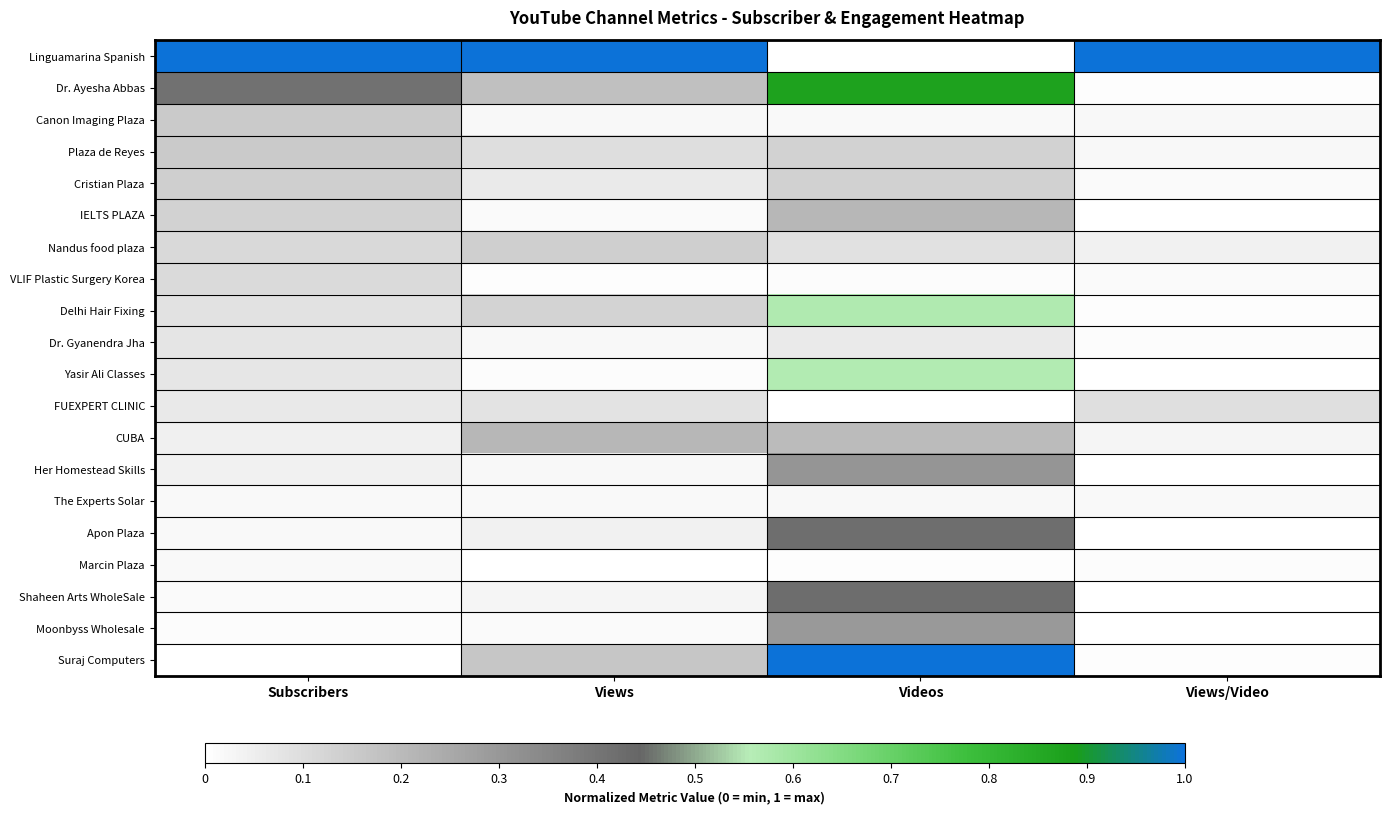

Reading left to right, list all the values displayed in this chart.

Linguamarina Spanish: Subscribers=1.0	Views=1.0	Videos=0.0	Views/Video=1.0
Dr. Ayesha Abbas: Subscribers=0.4	Views=0.2	Videos=0.9	Views/Video=0.0
Canon Imaging Plaza: Subscribers=0.2	Views=0.0	Videos=0.0	Views/Video=0.0
Plaza de Reyes: Subscribers=0.2	Views=0.1	Videos=0.1	Views/Video=0.0
Cristian Plaza: Subscribers=0.1	Views=0.1	Videos=0.1	Views/Video=0.0
IELTS PLAZA: Subscribers=0.1	Views=0.0	Videos=0.2	Views/Video=0.0
Nandus food plaza: Subscribers=0.1	Views=0.1	Videos=0.1	Views/Video=0.0
VLIF Plastic Surgery Korea: Subscribers=0.1	Views=0.0	Videos=0.0	Views/Video=0.0
Delhi Hair Fixing: Subscribers=0.1	Views=0.1	Videos=0.6	Views/Video=0.0
Dr. Gyanendra Jha: Subscribers=0.1	Views=0.0	Videos=0.1	Views/Video=0.0
Yasir Ali Classes: Subscribers=0.1	Views=0.0	Videos=0.6	Views/Video=0.0
FUEXPERT CLINIC: Subscribers=0.1	Views=0.1	Videos=0.0	Views/Video=0.1
CUBA: Subscribers=0.0	Views=0.2	Videos=0.2	Views/Video=0.0
Her Homestead Skills: Subscribers=0.0	Views=0.0	Videos=0.3	Views/Video=0.0
The Experts Solar: Subscribers=0.0	Views=0.0	Videos=0.0	Views/Video=0.0
Apon Plaza: Subscribers=0.0	Views=0.0	Videos=0.4	Views/Video=0.0
Marcin Plaza: Subscribers=0.0	Views=0.0	Videos=0.0	Views/Video=0.0
Shaheen Arts WholeSale: Subscribers=0.0	Views=0.0	Videos=0.4	Views/Video=0.0
Moonbyss Wholesale: Subscribers=0.0	Views=0.0	Videos=0.3	Views/Video=0.0
Suraj Computers: Subscribers=0.0	Views=0.2	Videos=1.0	Views/Video=0.0